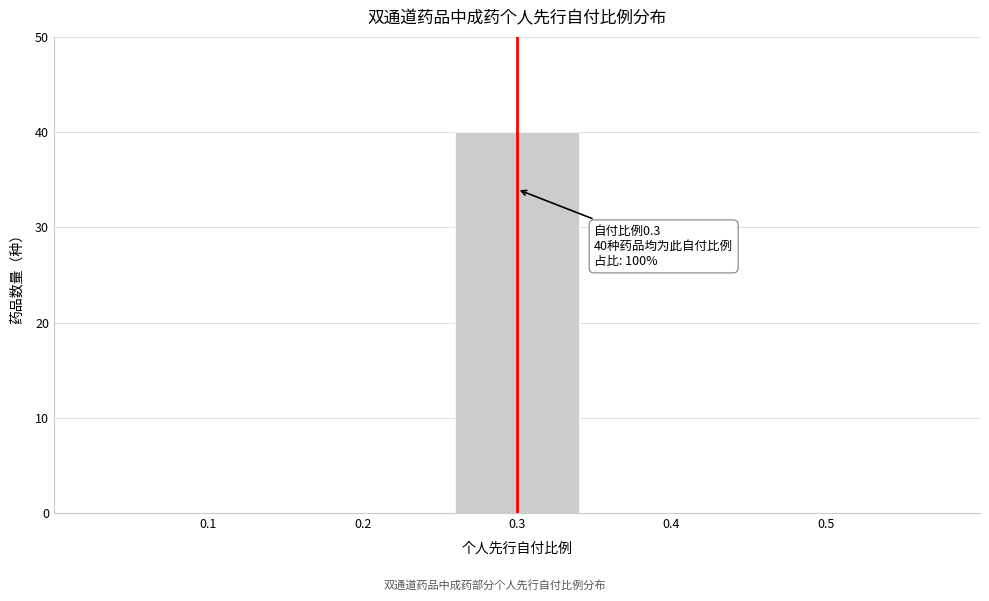

Reading right to left, what are all the values shown in this chart?

0.5=0	0.4=0	0.3=40	0.2=0	0.1=0